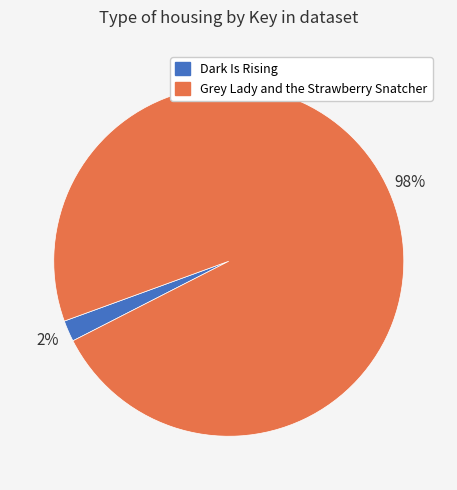

Which category has the biggest portion of the pie?

Grey Lady and the Strawberry Snatcher